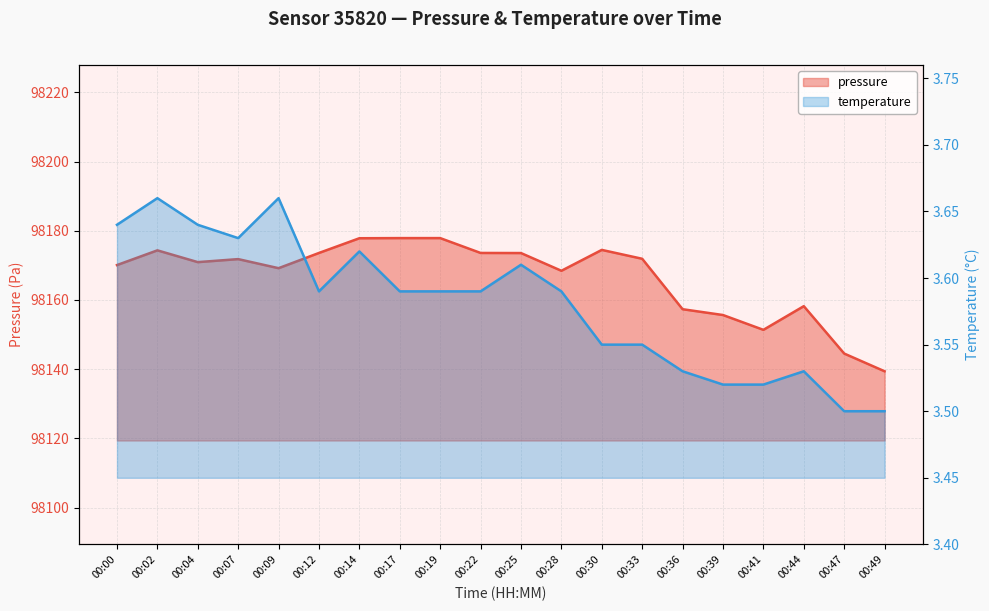

How many interior local peaks does the temperature series have?

5